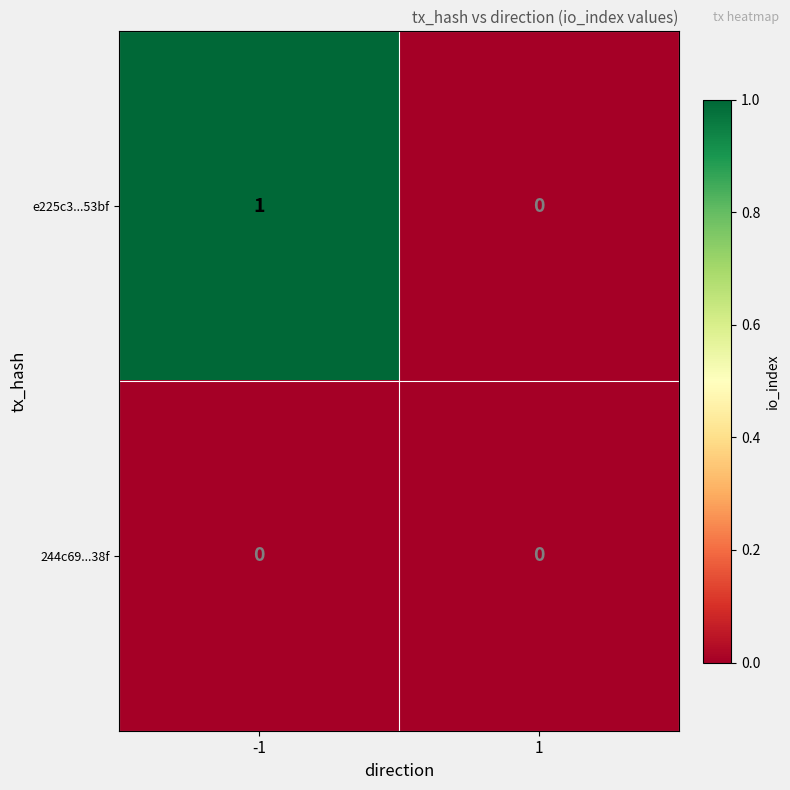

The value of e225c3...53bf at 1 is 0. True or false?

True